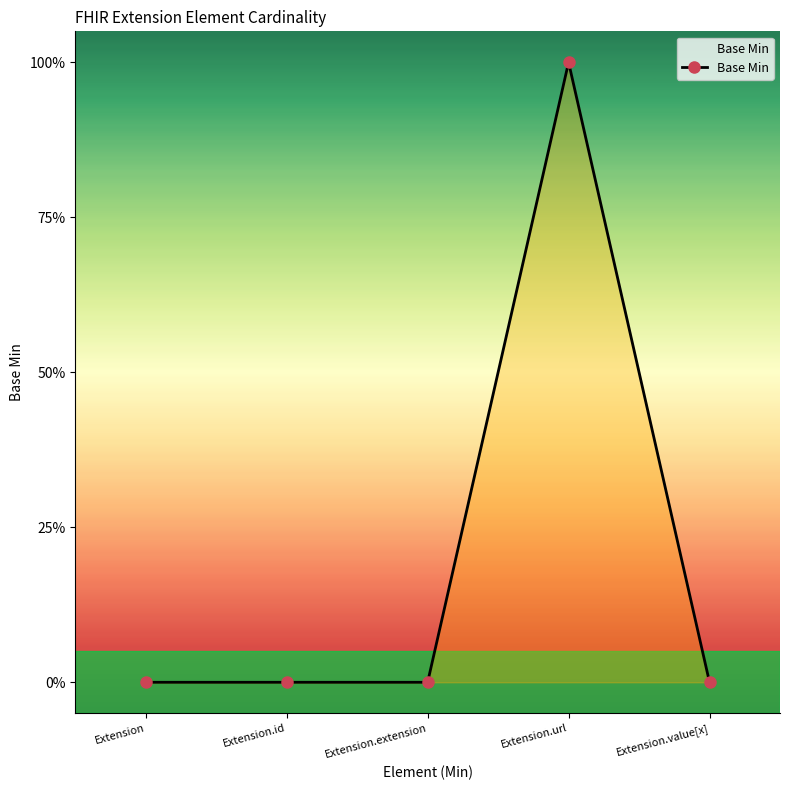

Is this an area chart (filled region under the line)?

Yes